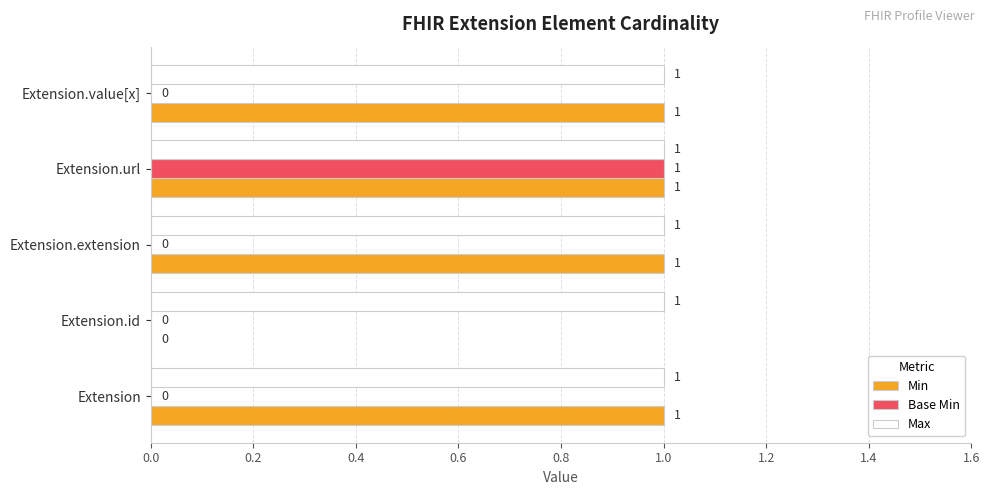

Is the value of Max at Extension.extension greater than the value of Base Min at Extension.id?

Yes